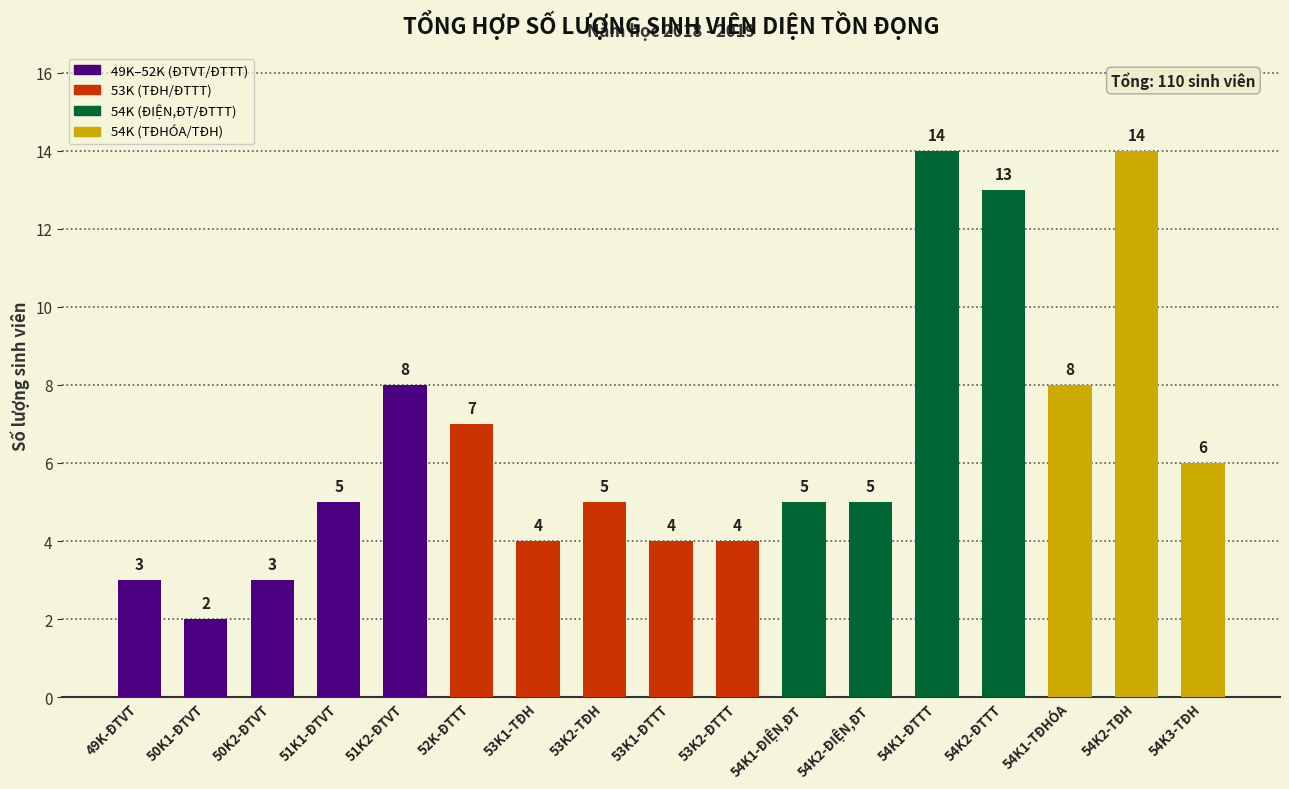

What is the greatest value displayed?

14